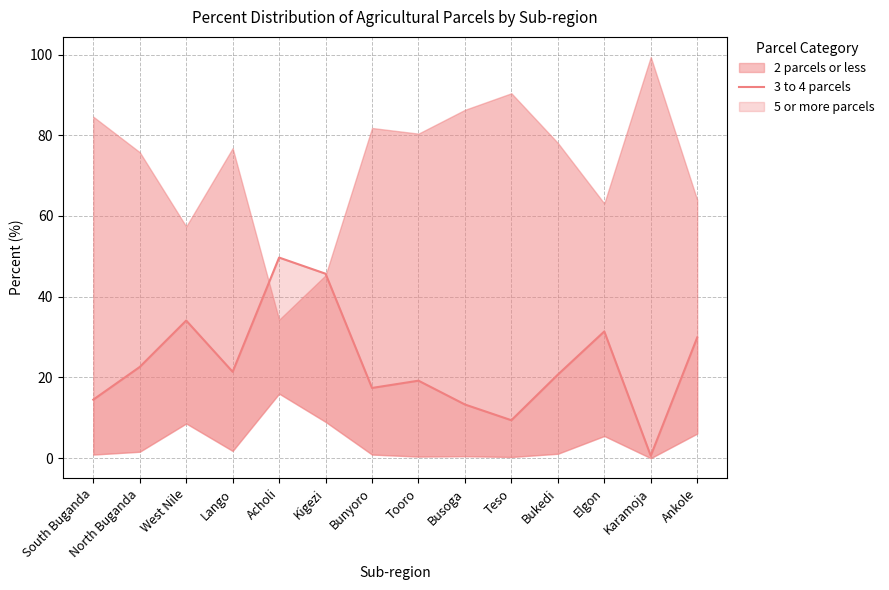

Rank the categories by value from highest to lowest.

Acholi, Kigezi, West Nile, Elgon, Ankole, North Buganda, Lango, Bukedi, Tooro, Bunyoro, South Buganda, Busoga, Teso, Karamoja